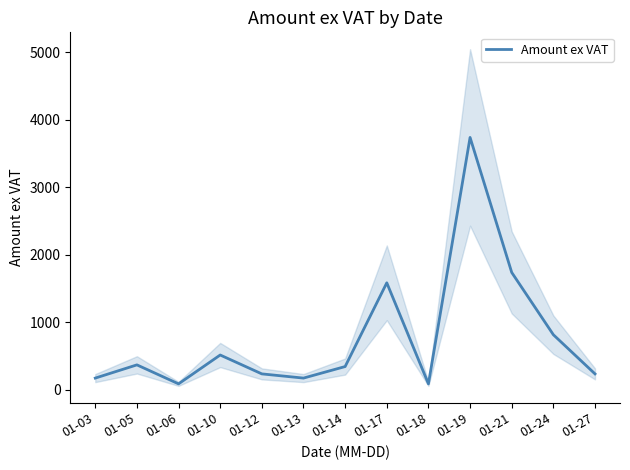

True or false: the data shows 224.7 at 01-13.

False